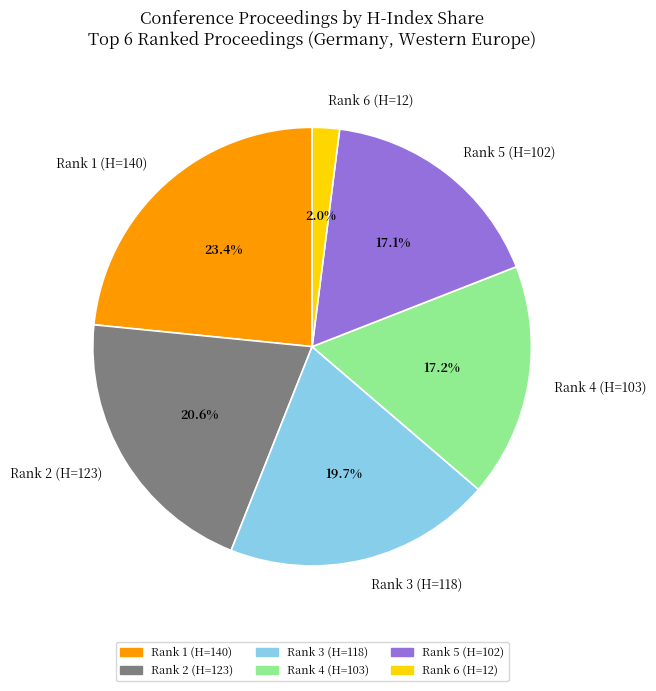

Which category has the smallest portion of the pie?

Rank 6 (H=12)